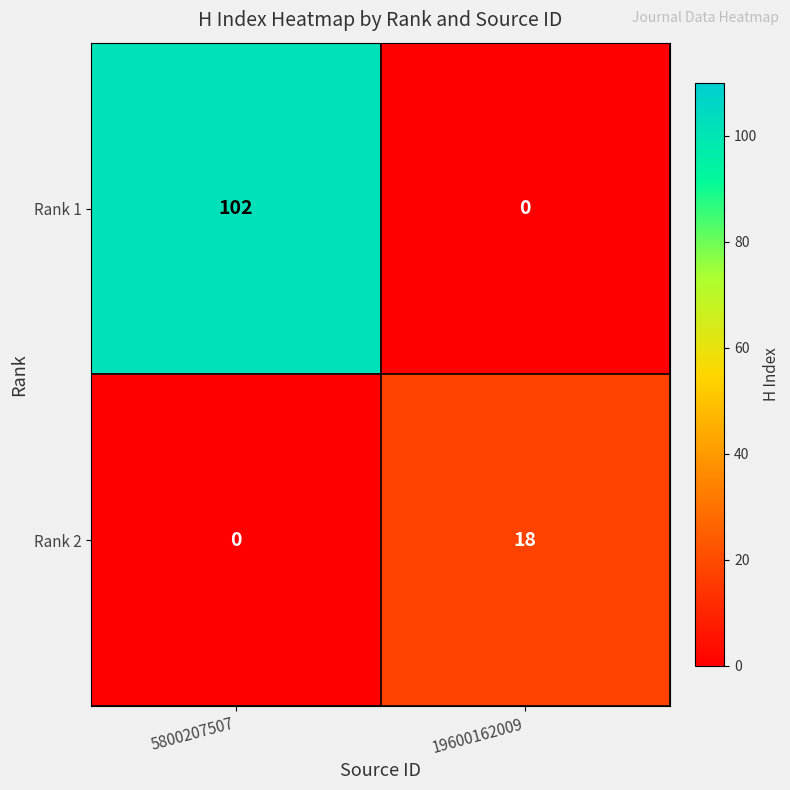

What is the maximum value for Rank 1?

102